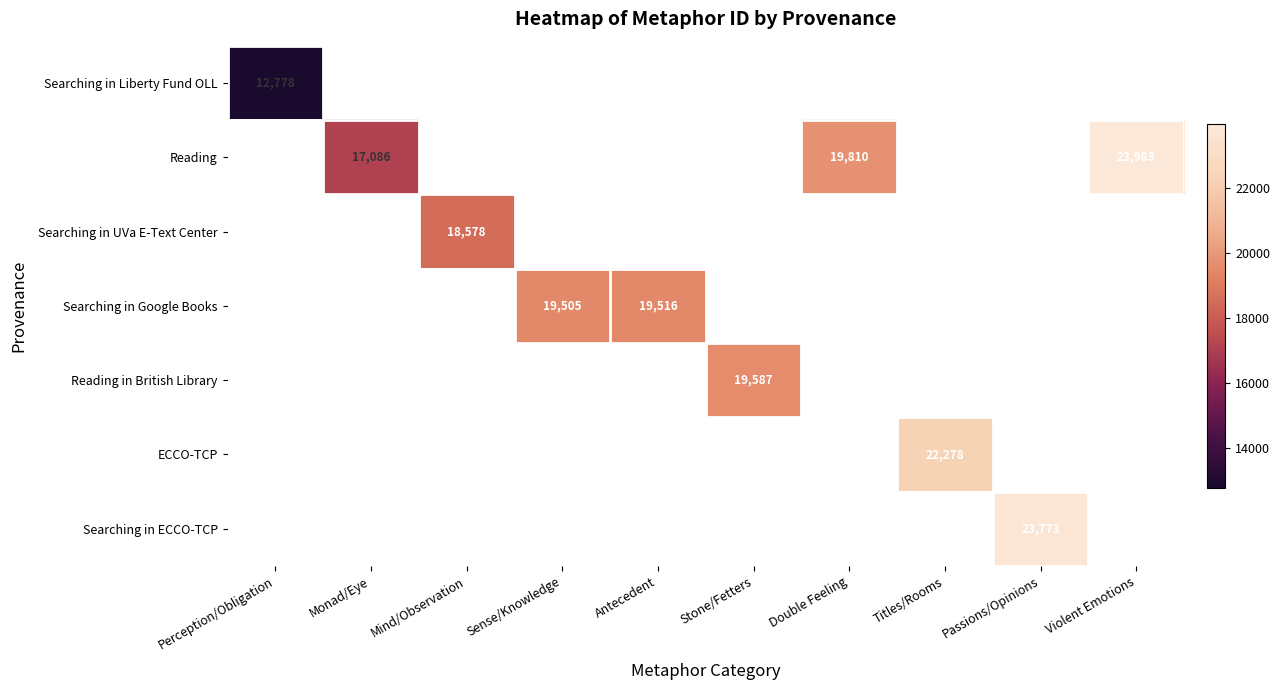

The Reading series shows 19810 at Double Feeling. True or false?

True